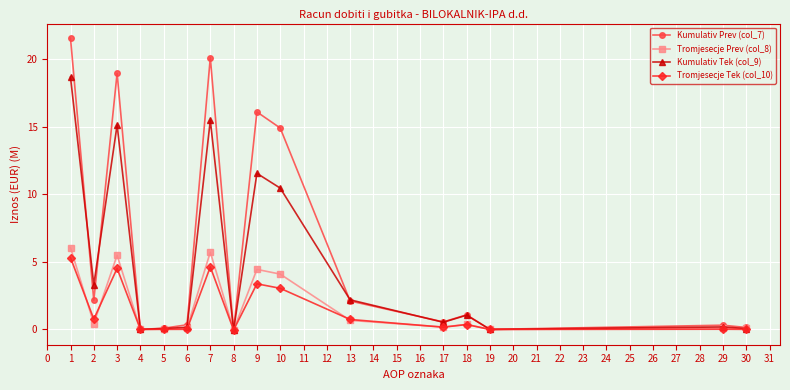

At 7, list the series in order from largest to smallest.

Kumulativ Prev (col_7), Kumulativ Tek (col_9), Tromjesecje Prev (col_8), Tromjesecje Tek (col_10)